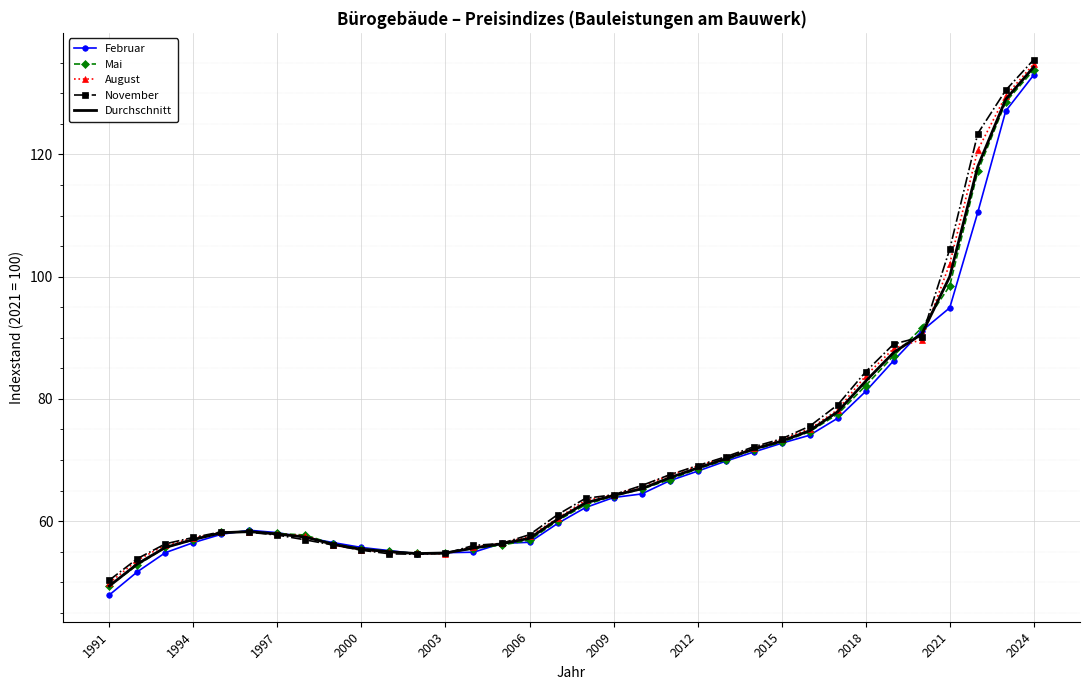

Which series has the largest range (max minus min)?

November